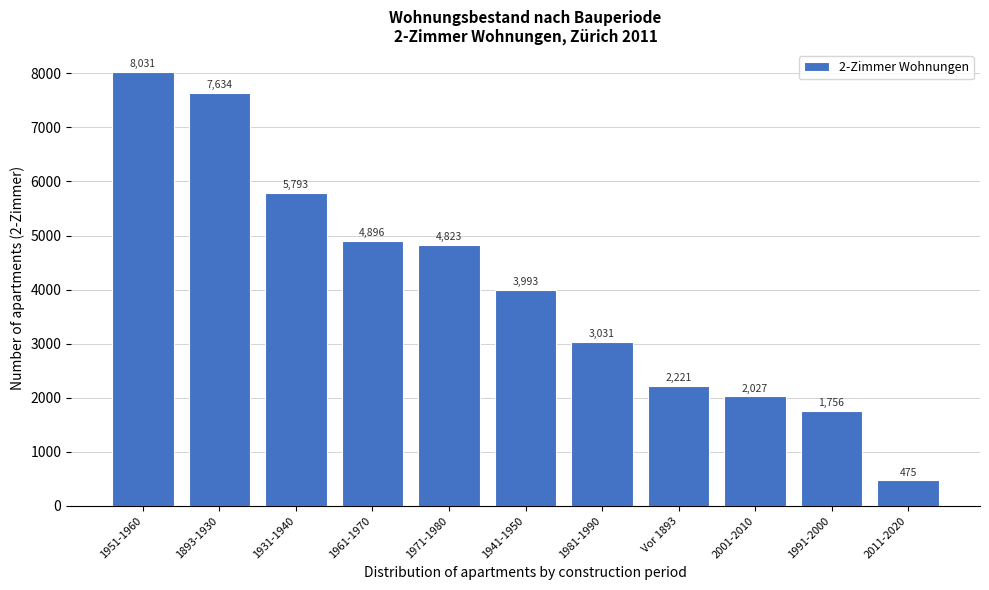

Reading left to right, transcribe all the data shown in this chart.

1951-1960=8031	1893-1930=7634	1931-1940=5793	1961-1970=4896	1971-1980=4823	1941-1950=3993	1981-1990=3031	Vor 1893=2221	2001-2010=2027	1991-2000=1756	2011-2020=475